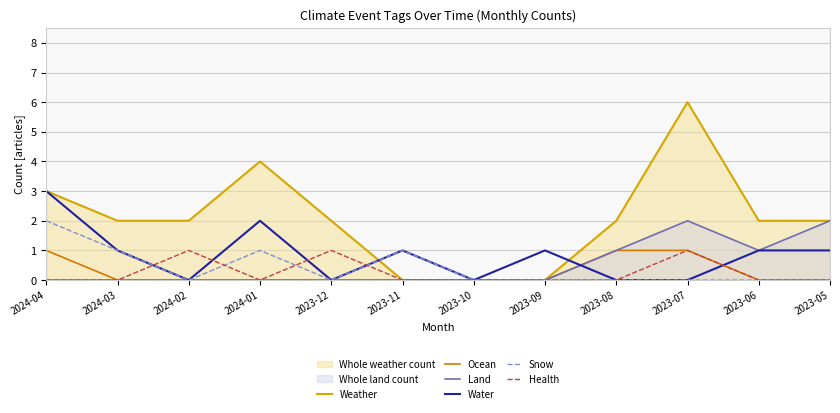

What is the label of the 10th point from the right?

2024-02